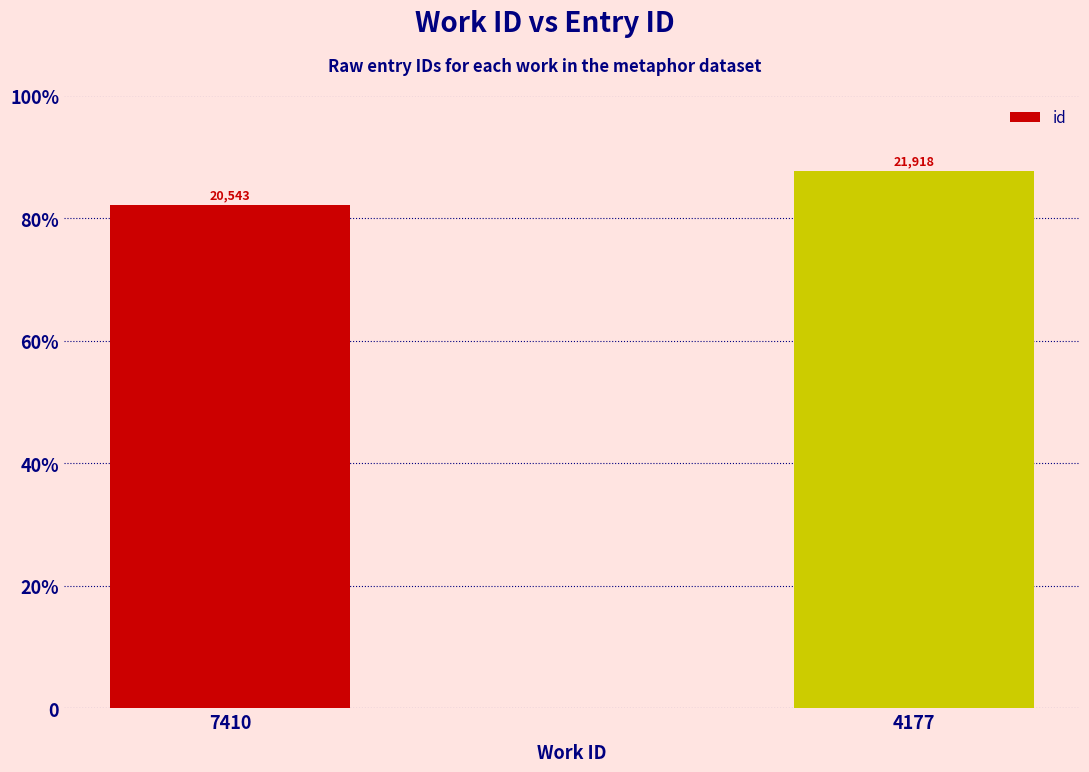

Does the chart contain any negative values?

No